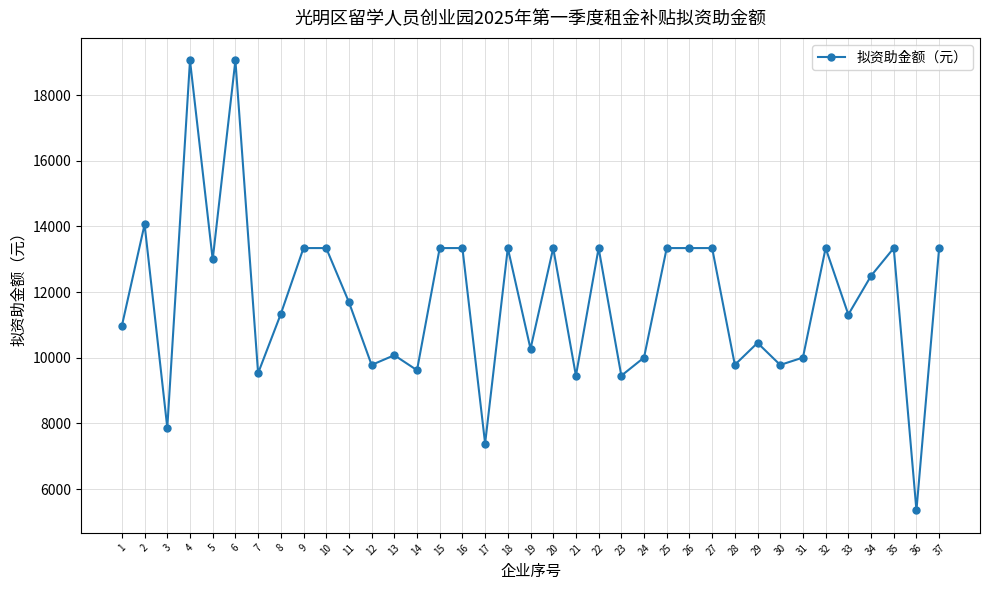

Where is the data nearest to the value 12204?

34